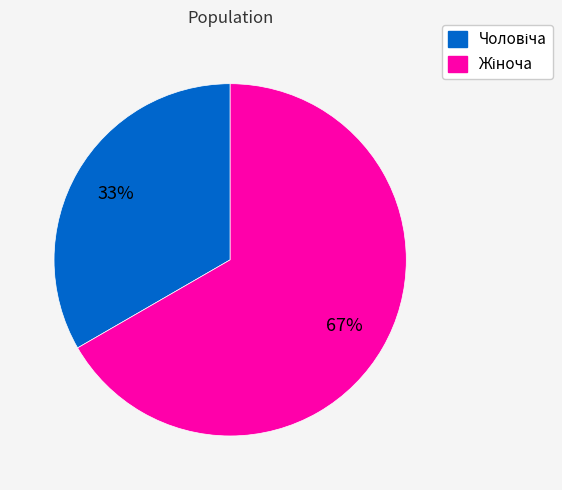

Is there any slice that represents more than half of the pie?

Yes